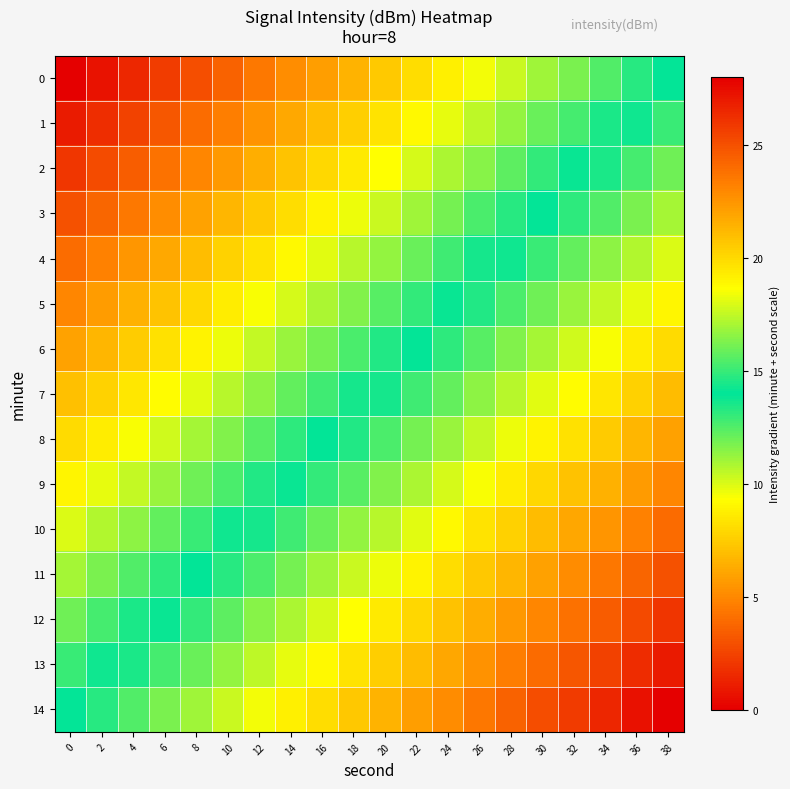

Reading left to right, transcribe all the data shown in this chart.

0: 0=0.0	2=0.7	4=1.5	6=2.2	8=2.9	10=3.7	12=4.4	14=5.2	16=5.9	18=6.6	20=7.4	22=8.1	24=8.8	26=9.6	28=10.3	30=11.1	32=11.8	34=12.5	36=13.3	38=14.0
1: 0=1.0	2=1.7	4=2.5	6=3.2	8=3.9	10=4.7	12=5.4	14=6.2	16=6.9	18=7.6	20=8.4	22=9.1	24=9.8	26=10.6	28=11.3	30=12.1	32=12.8	34=13.5	36=14.3	38=15.0
2: 0=2.0	2=2.7	4=3.5	6=4.2	8=4.9	10=5.7	12=6.4	14=7.2	16=7.9	18=8.6	20=9.4	22=10.1	24=10.8	26=11.6	28=12.3	30=13.1	32=13.8	34=14.5	36=15.3	38=16.0
3: 0=3.0	2=3.7	4=4.5	6=5.2	8=5.9	10=6.7	12=7.4	14=8.2	16=8.9	18=9.6	20=10.4	22=11.1	24=11.8	26=12.6	28=13.3	30=14.1	32=14.8	34=15.5	36=16.3	38=17.0
4: 0=4.0	2=4.7	4=5.5	6=6.2	8=6.9	10=7.7	12=8.4	14=9.2	16=9.9	18=10.6	20=11.4	22=12.1	24=12.8	26=13.6	28=14.3	30=15.1	32=15.8	34=16.5	36=17.3	38=18.0
5: 0=5.0	2=5.7	4=6.5	6=7.2	8=7.9	10=8.7	12=9.4	14=10.2	16=10.9	18=11.6	20=12.4	22=13.1	24=13.8	26=14.6	28=15.3	30=16.1	32=16.8	34=17.5	36=18.3	38=19.0
6: 0=6.0	2=6.7	4=7.5	6=8.2	8=8.9	10=9.7	12=10.4	14=11.2	16=11.9	18=12.6	20=13.4	22=14.1	24=14.8	26=15.6	28=16.3	30=17.1	32=17.8	34=18.5	36=19.3	38=20.0
7: 0=7.0	2=7.7	4=8.5	6=9.2	8=9.9	10=10.7	12=11.4	14=12.2	16=12.9	18=13.6	20=14.4	22=15.1	24=15.8	26=16.6	28=17.3	30=18.1	32=18.8	34=19.5	36=20.3	38=21.0
8: 0=8.0	2=8.7	4=9.5	6=10.2	8=10.9	10=11.7	12=12.4	14=13.2	16=13.9	18=14.6	20=15.4	22=16.1	24=16.8	26=17.6	28=18.3	30=19.1	32=19.8	34=20.5	36=21.3	38=22.0
9: 0=9.0	2=9.7	4=10.5	6=11.2	8=11.9	10=12.7	12=13.4	14=14.2	16=14.9	18=15.6	20=16.4	22=17.1	24=17.8	26=18.6	28=19.3	30=20.1	32=20.8	34=21.5	36=22.3	38=23.0
10: 0=10.0	2=10.7	4=11.5	6=12.2	8=12.9	10=13.7	12=14.4	14=15.2	16=15.9	18=16.6	20=17.4	22=18.1	24=18.8	26=19.6	28=20.3	30=21.1	32=21.8	34=22.5	36=23.3	38=24.0
11: 0=11.0	2=11.7	4=12.5	6=13.2	8=13.9	10=14.7	12=15.4	14=16.2	16=16.9	18=17.6	20=18.4	22=19.1	24=19.8	26=20.6	28=21.3	30=22.1	32=22.8	34=23.5	36=24.3	38=25.0
12: 0=12.0	2=12.7	4=13.5	6=14.2	8=14.9	10=15.7	12=16.4	14=17.2	16=17.9	18=18.6	20=19.4	22=20.1	24=20.8	26=21.6	28=22.3	30=23.1	32=23.8	34=24.5	36=25.3	38=26.0
13: 0=13.0	2=13.7	4=14.5	6=15.2	8=15.9	10=16.7	12=17.4	14=18.2	16=18.9	18=19.6	20=20.4	22=21.1	24=21.8	26=22.6	28=23.3	30=24.1	32=24.8	34=25.5	36=26.3	38=27.0
14: 0=14.0	2=14.7	4=15.5	6=16.2	8=16.9	10=17.7	12=18.4	14=19.2	16=19.9	18=20.6	20=21.4	22=22.1	24=22.8	26=23.6	28=24.3	30=25.1	32=25.8	34=26.5	36=27.3	38=28.0